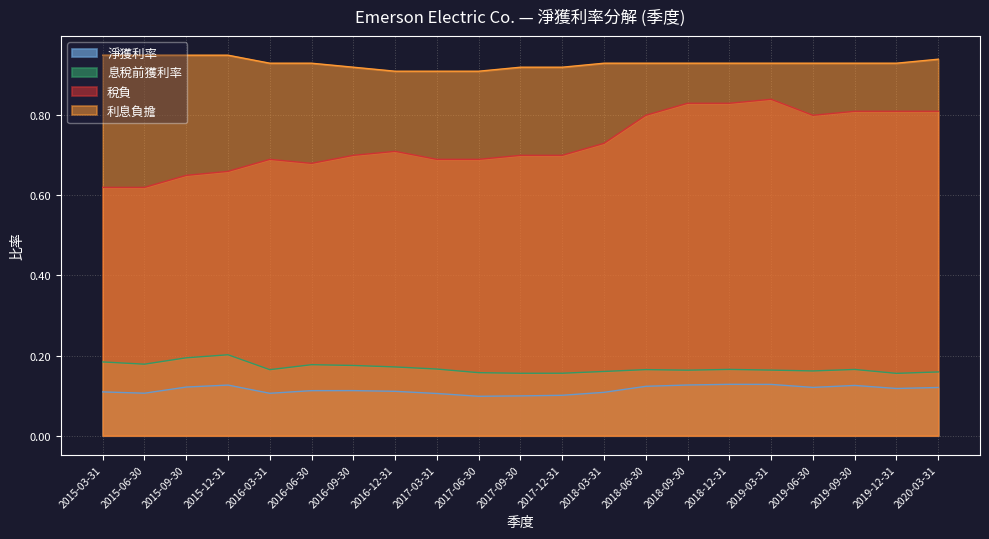

At which label does 淨獲利率 reach its minimum?

2017-06-30